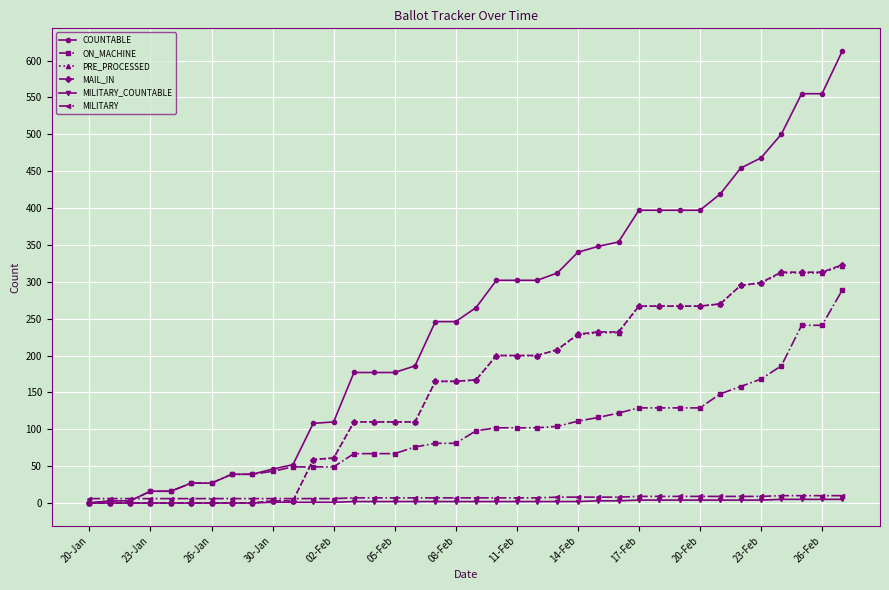

What is the average value of the ON_MACHINE series?

95